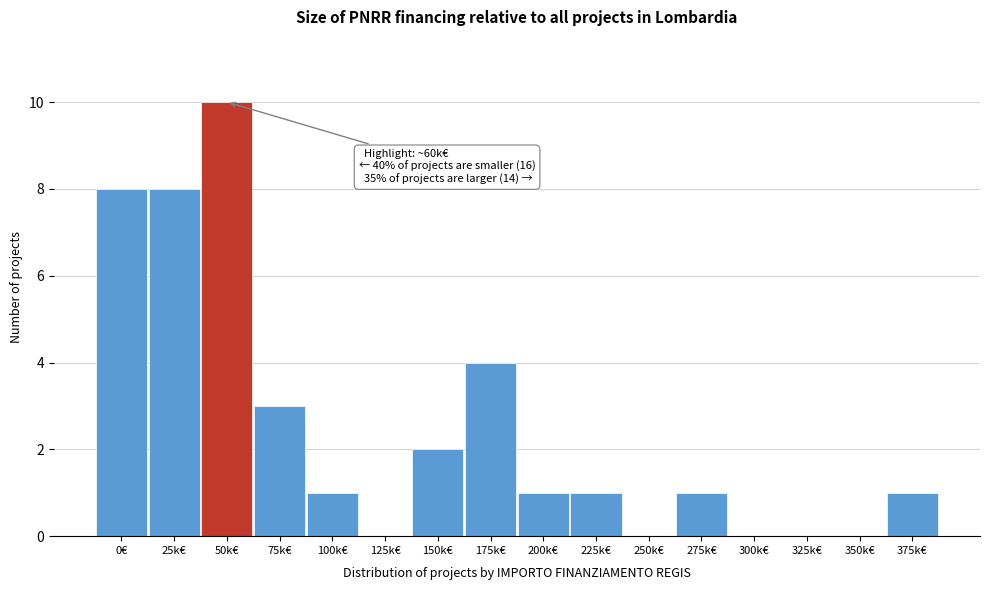

Reading right to left, list all the values displayed in this chart.

375k€=1	350k€=0	325k€=0	300k€=0	275k€=1	250k€=0	225k€=1	200k€=1	175k€=4	150k€=2	125k€=0	100k€=1	75k€=3	50k€=10	25k€=8	0€=8